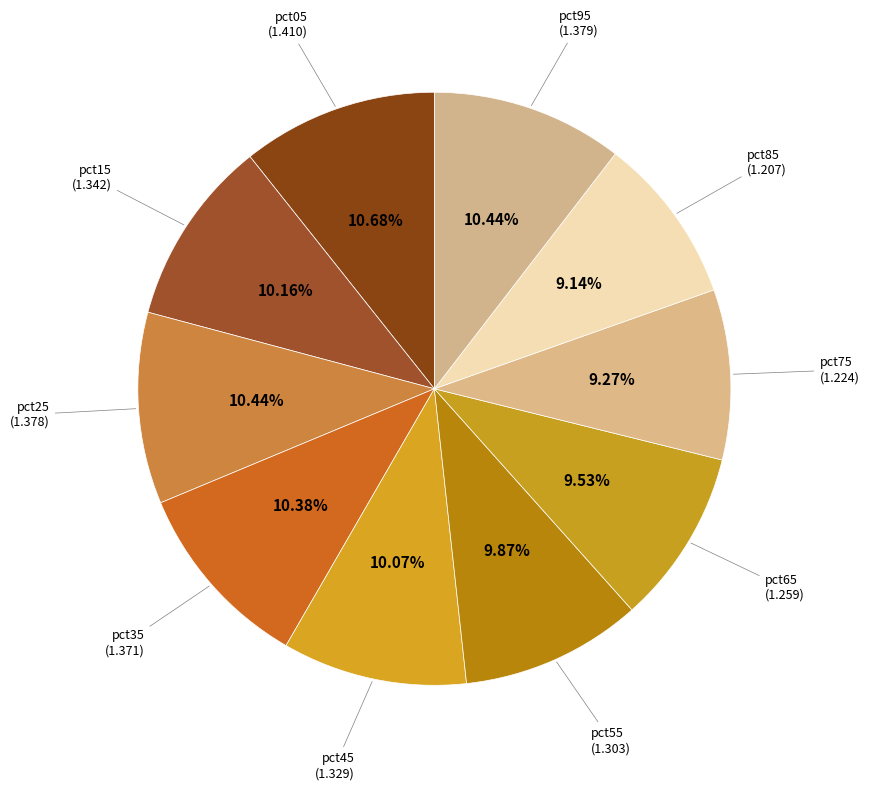

Count the number of slices in the pie.

10